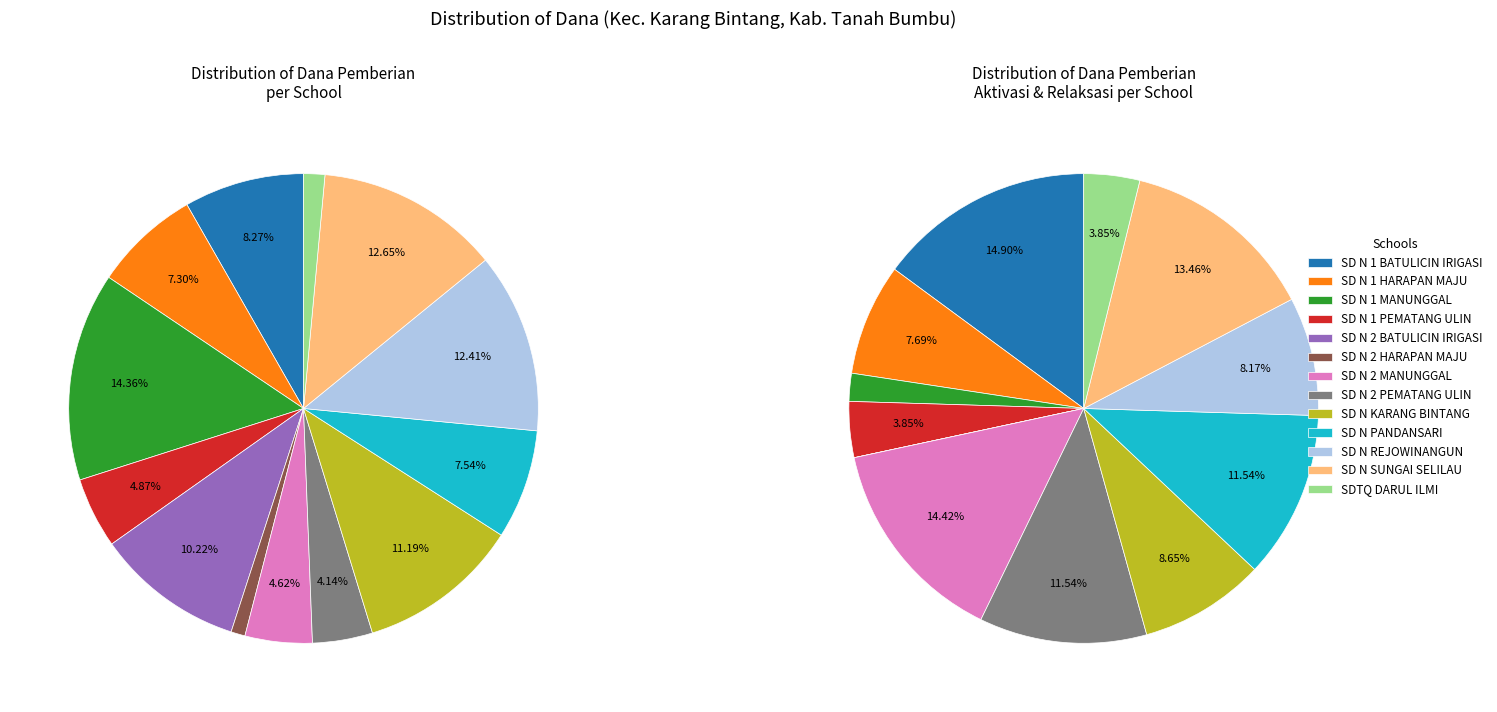

Do SDTQ DARUL ILMI and SD N 1 HARAPAN MAJU together represent more than half of the pie?

No